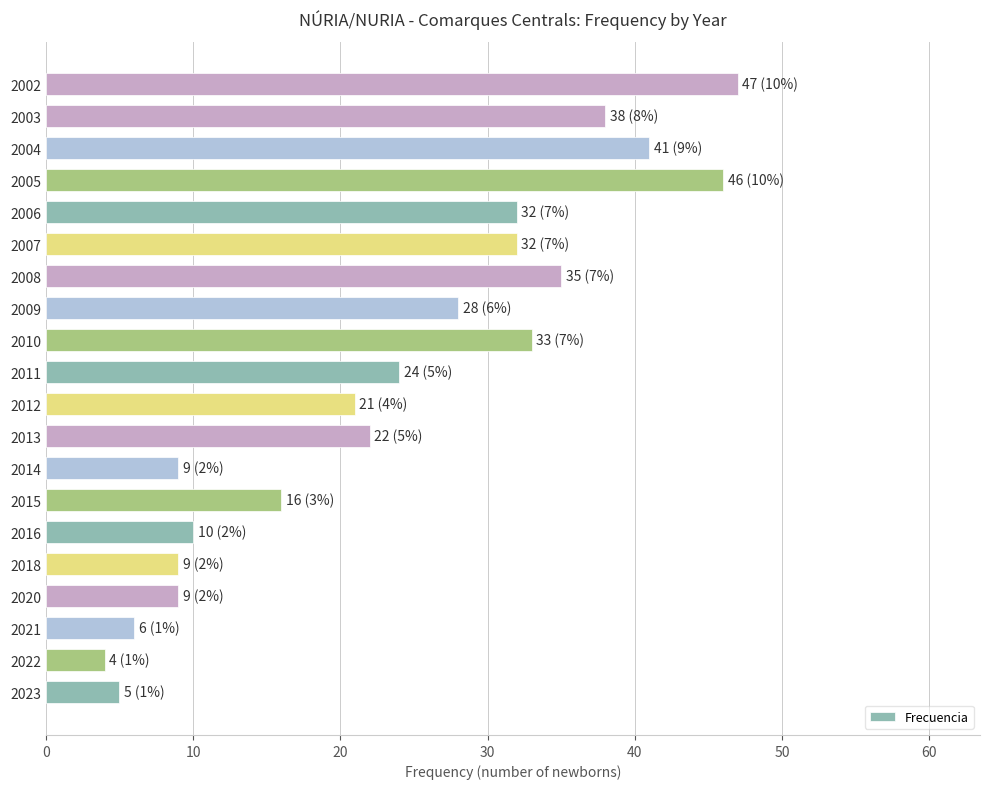

True or false: the data shows 17 at 2002.

False